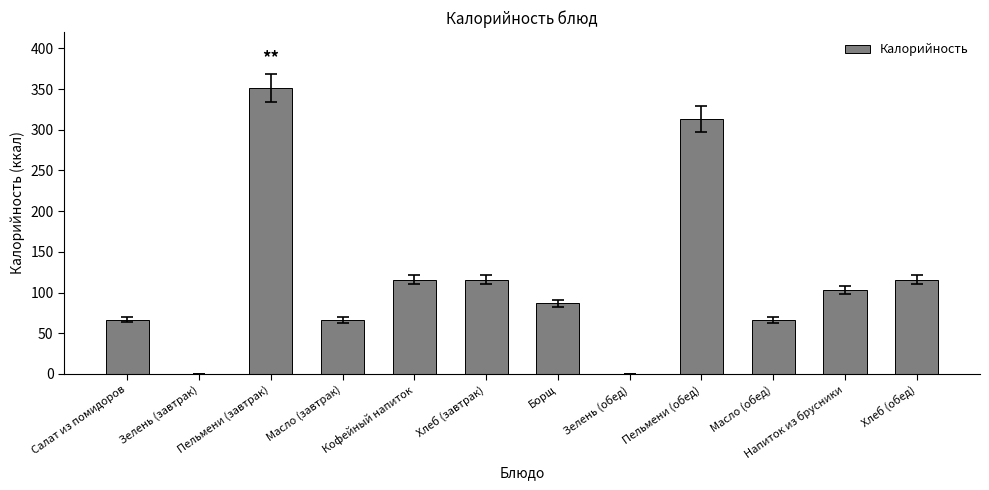

What is the greatest value displayed?

351.5